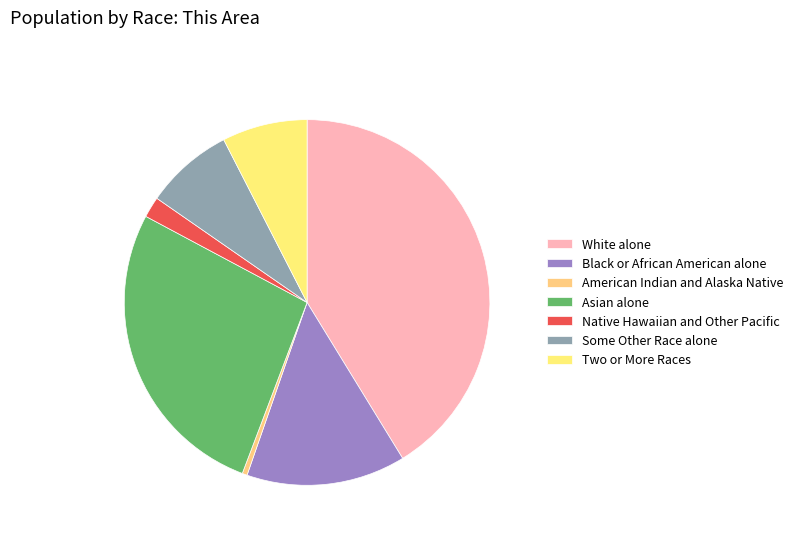

How many slices are in this pie chart?

7